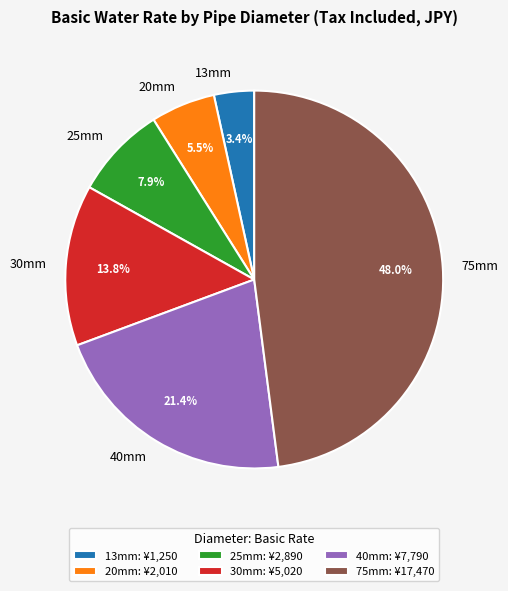

Which category has the smallest portion of the pie?

13mm